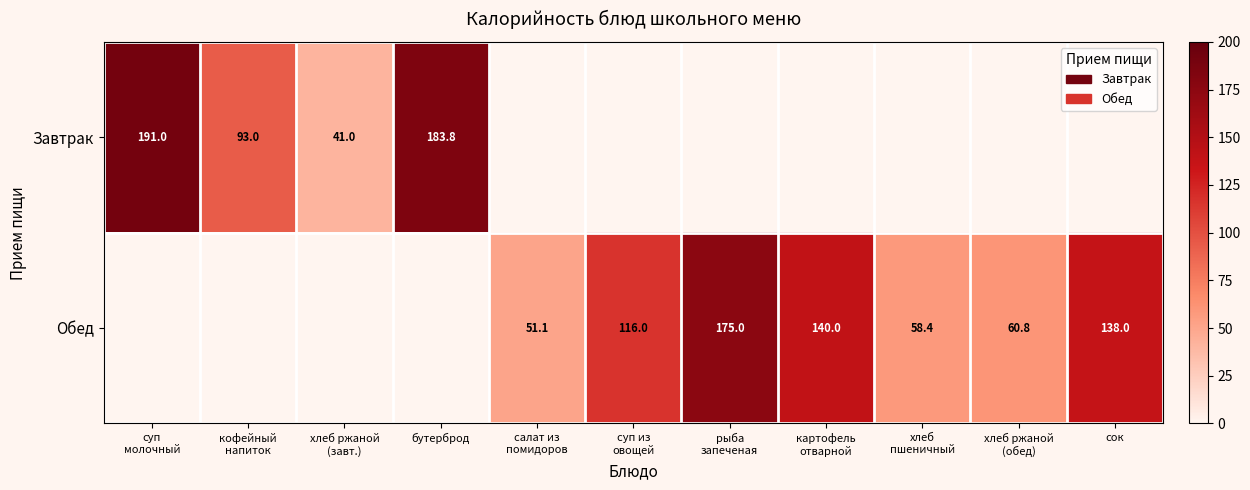

Is the value of Обед at хлеб ржаной (завт.) greater than the value of Завтрак at рыба запеченая?

No